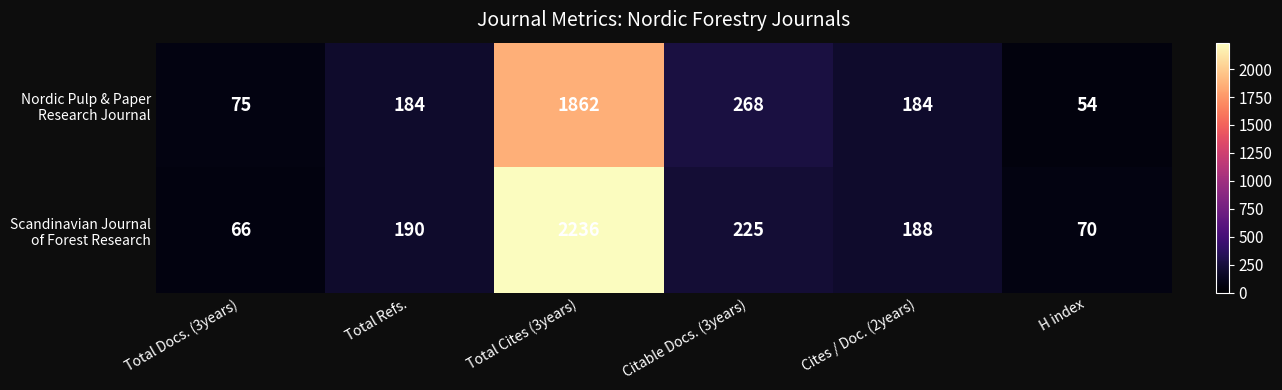

At which category is the sum across all series the highest?

Total Cites (3years)